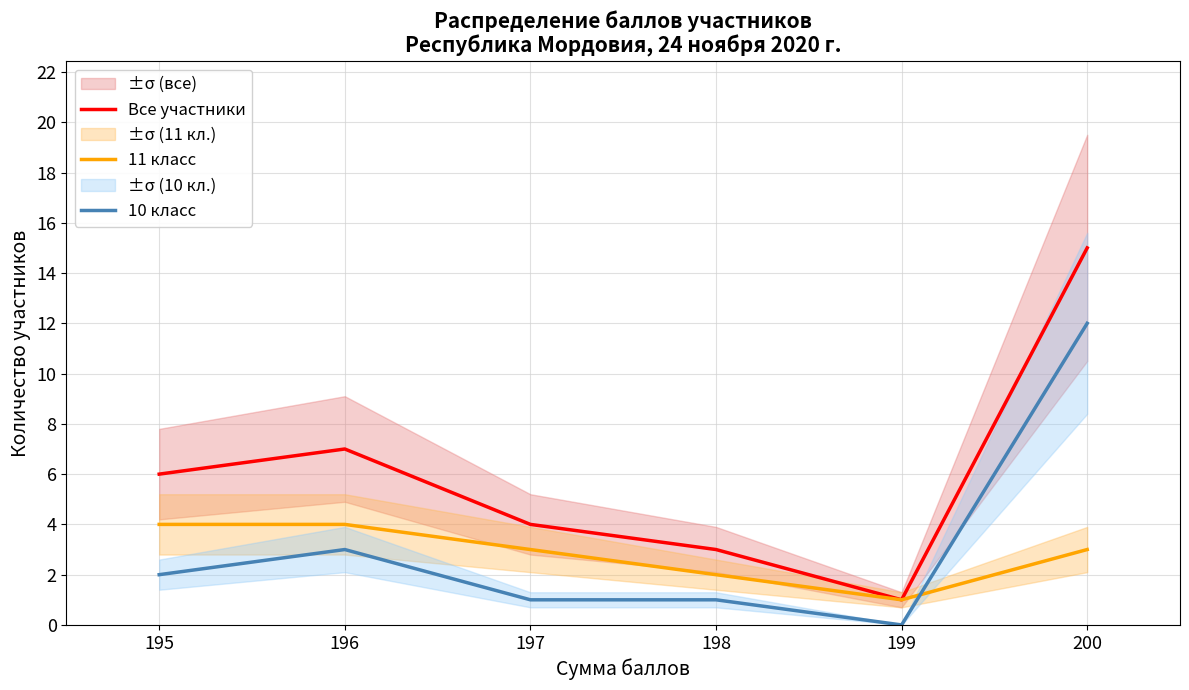

True or false: 11 класс has a value of 4 at 196.

True